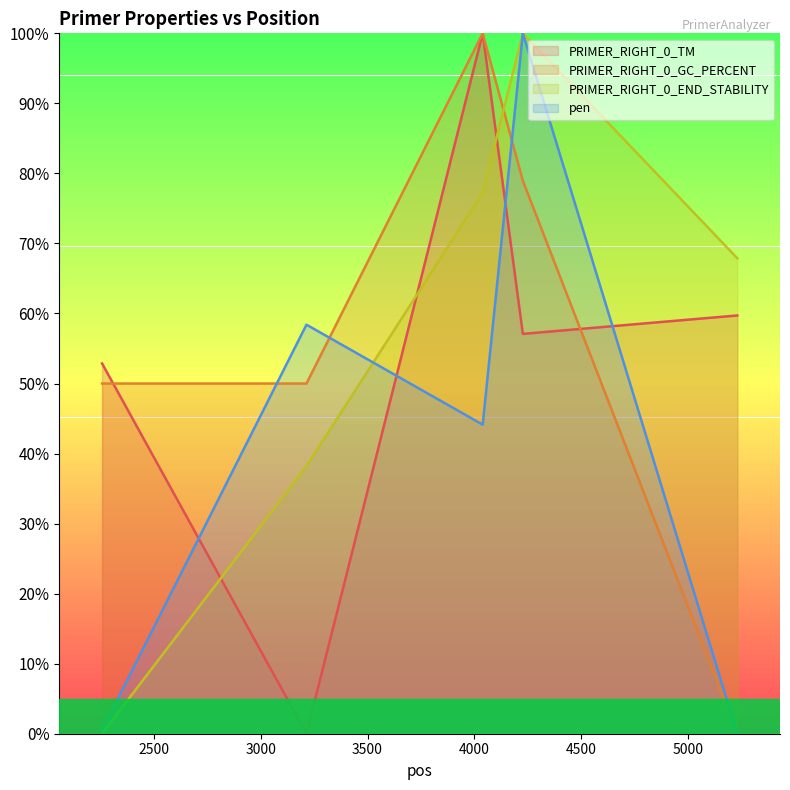

Which category has the highest value in the pen series?

4227